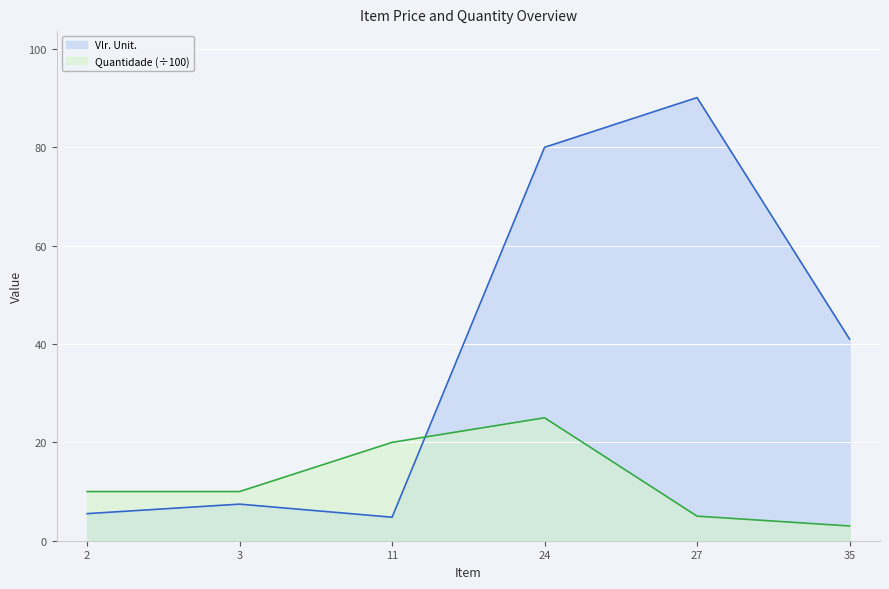

What is the total value across all series at 24?

105.0